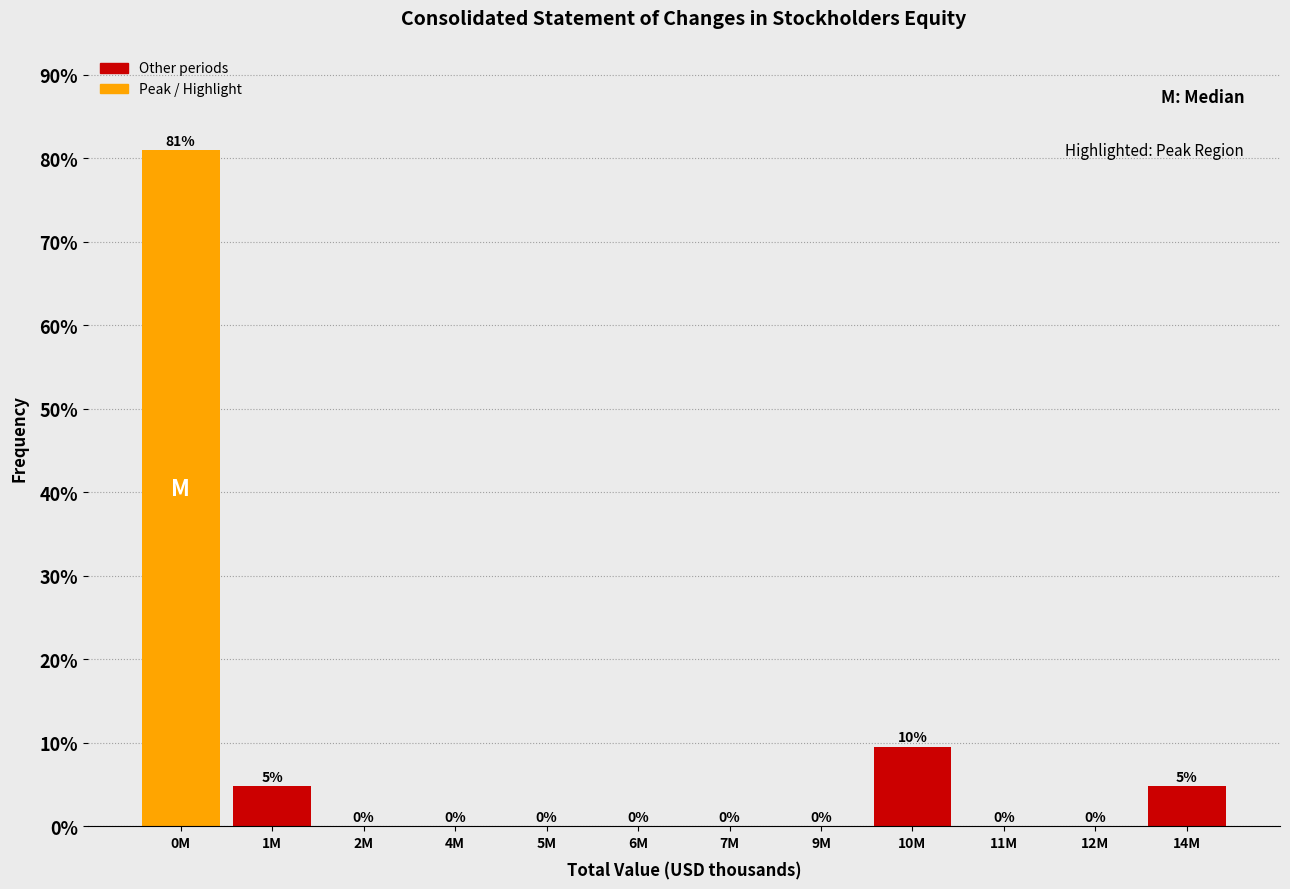

What is the ratio of the value at 14M to the value at 1M?

1.0